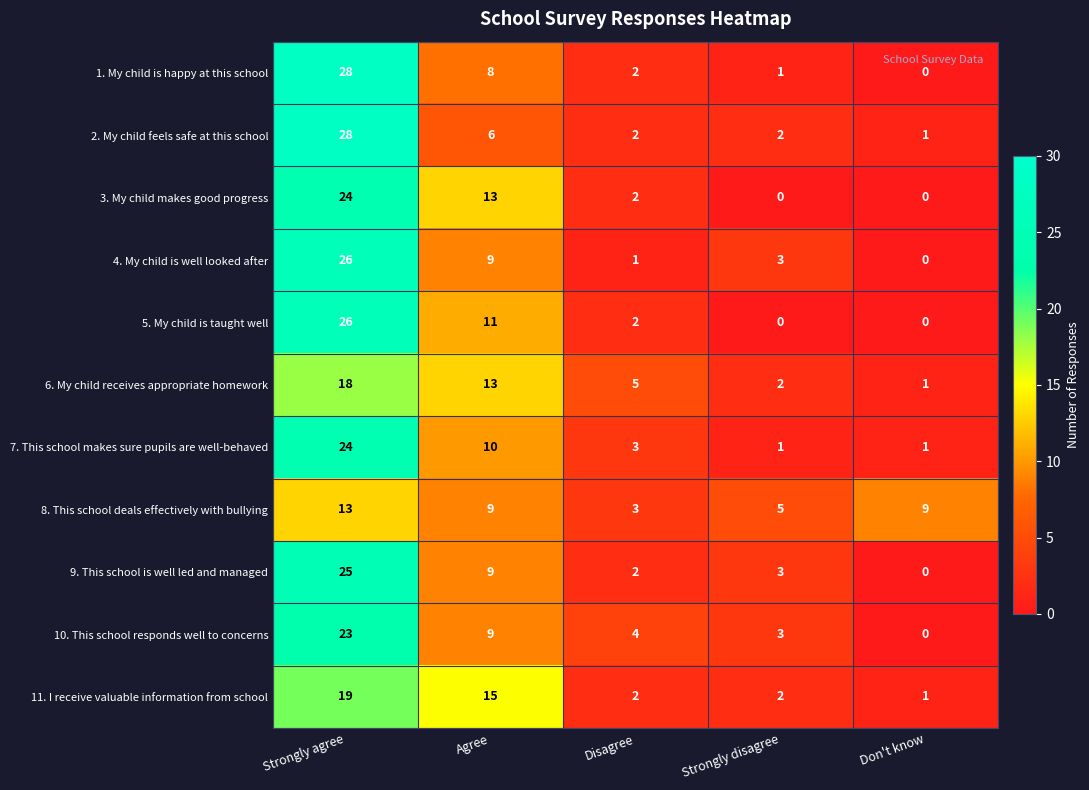

Where is 1. My child is happy at this school nearest to the value 14?

Agree